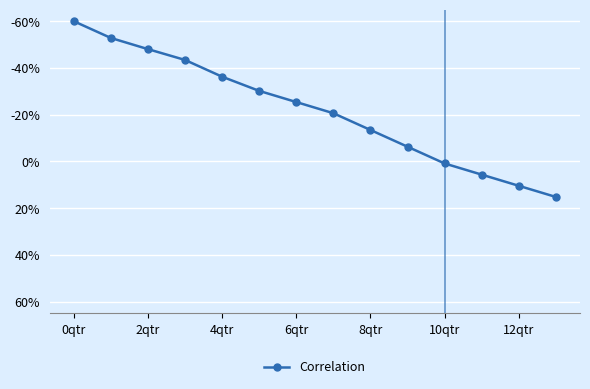

What is the average value?

-21.7